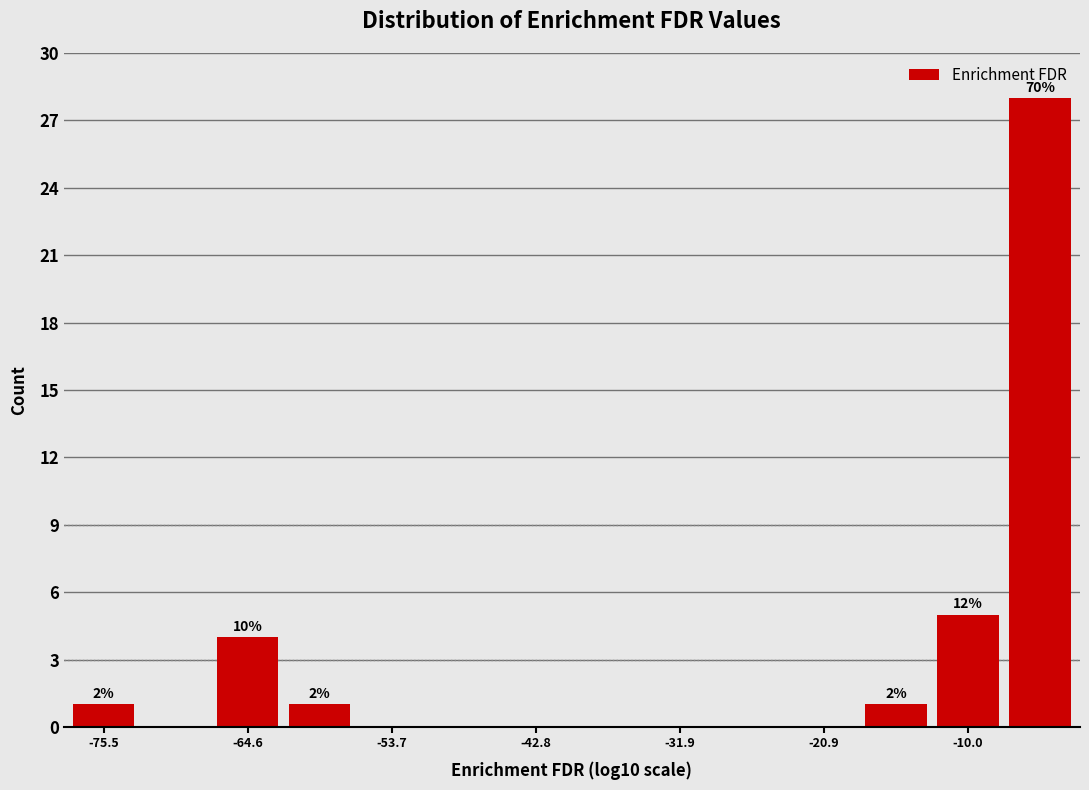

Around what value on the x-axis is the tallest bar? Give the approximate position of its centre, as read against the axis.

-4